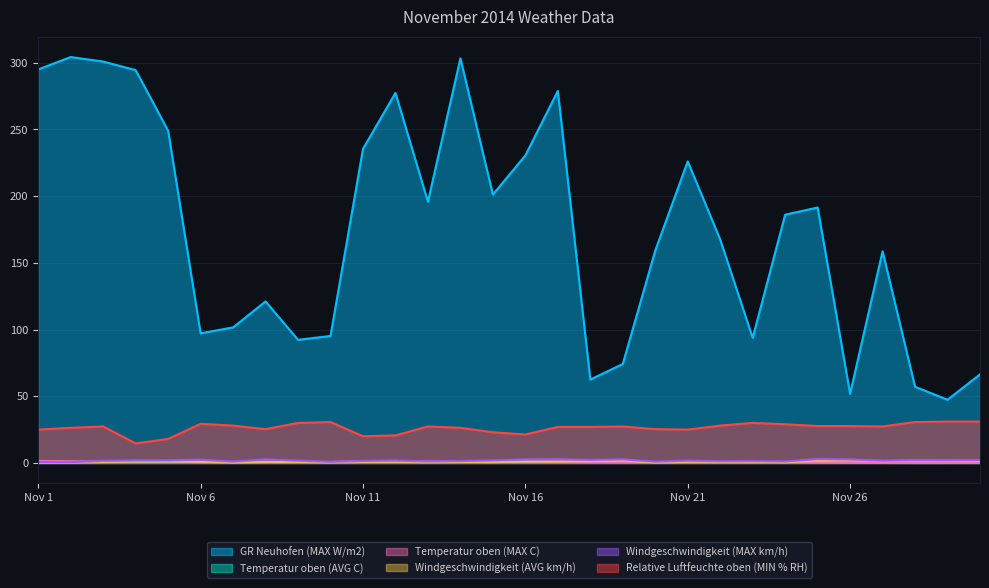

What is the value of the Temperatur oben (MAX C) point at the 26th from the left?

0.3